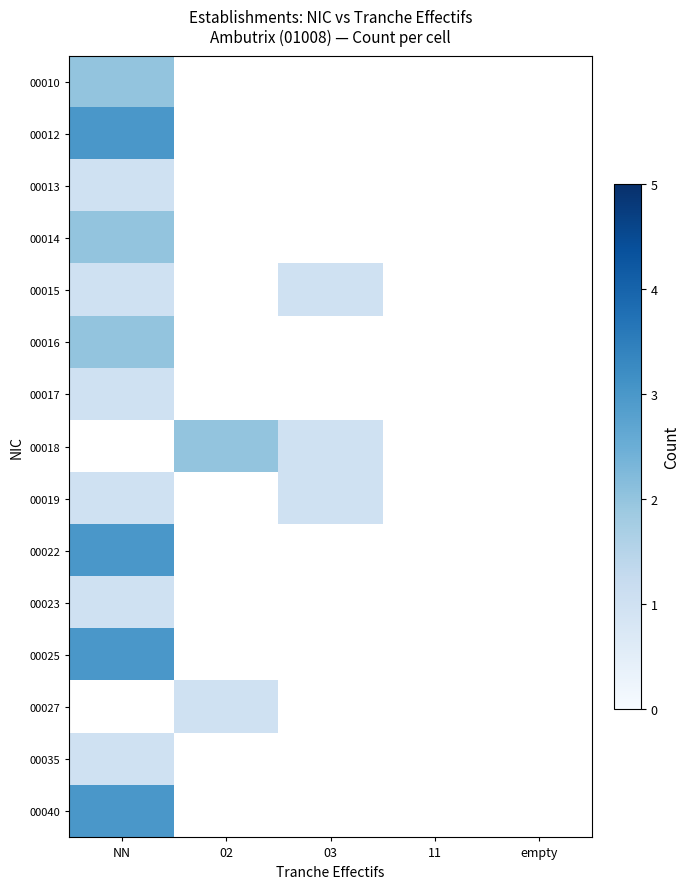

What is the spread (max minus min) of values at NN?

2.0